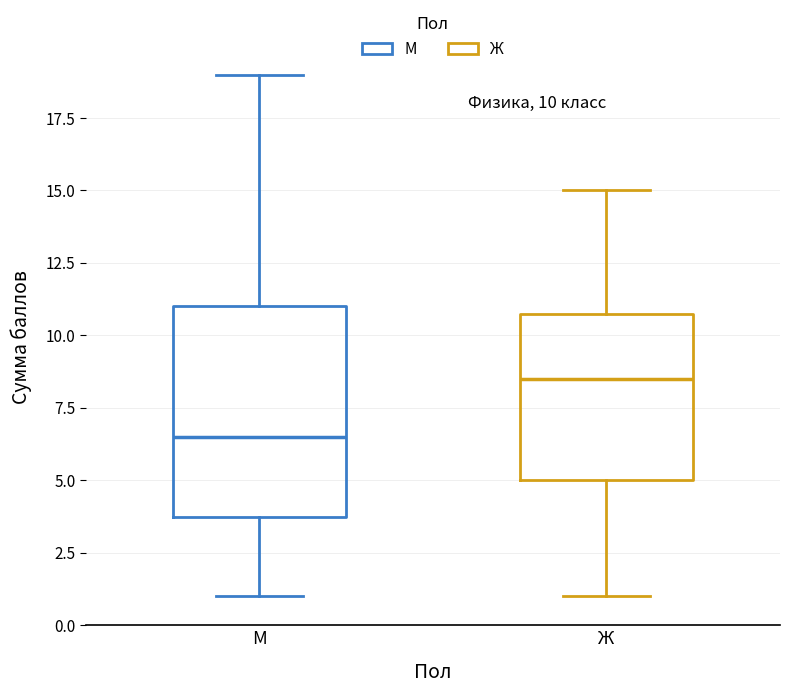

Which box has the lowest median line?

М